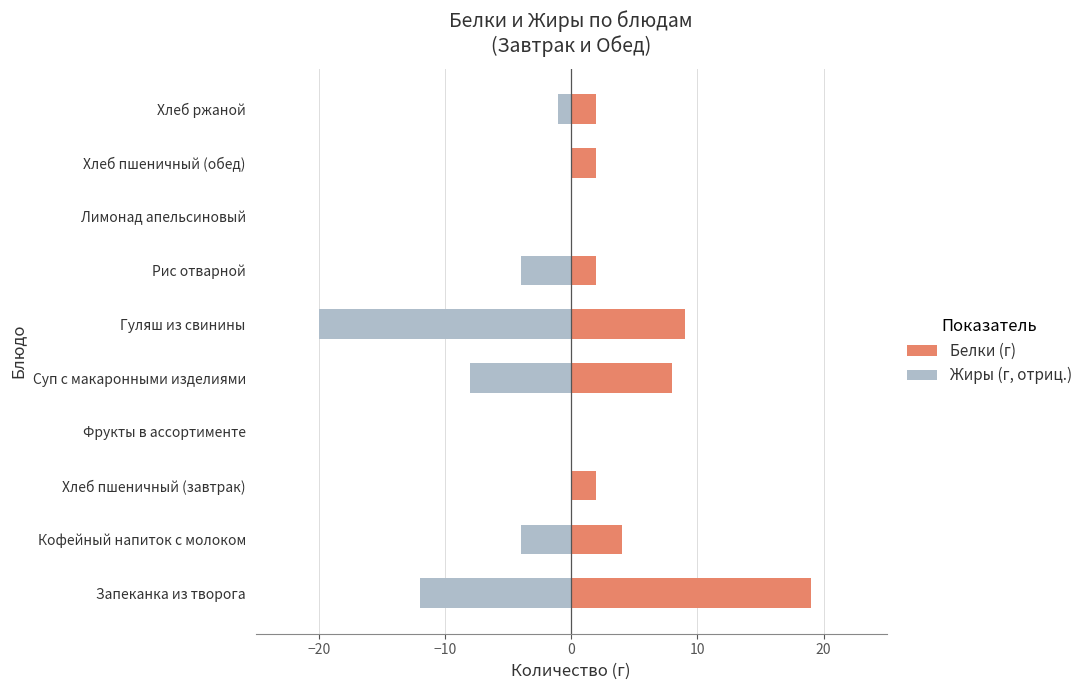

Rank the series by their average value, from highest to lowest.

Белки (г), Жиры (г, отриц.)